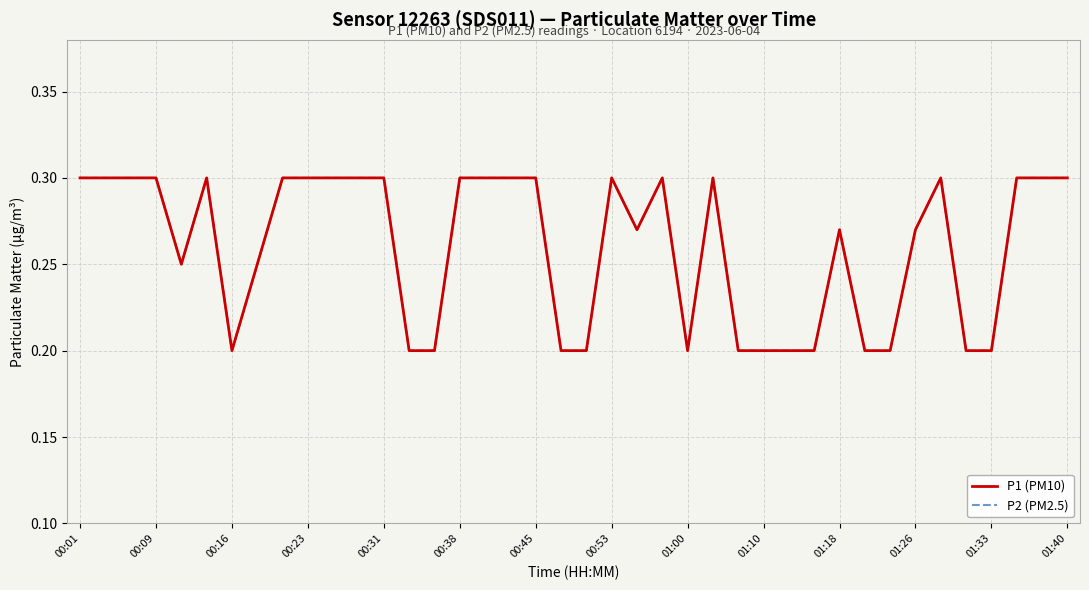

True or false: P2 (PM2.5) and P1 (PM10) cross at least once.

False